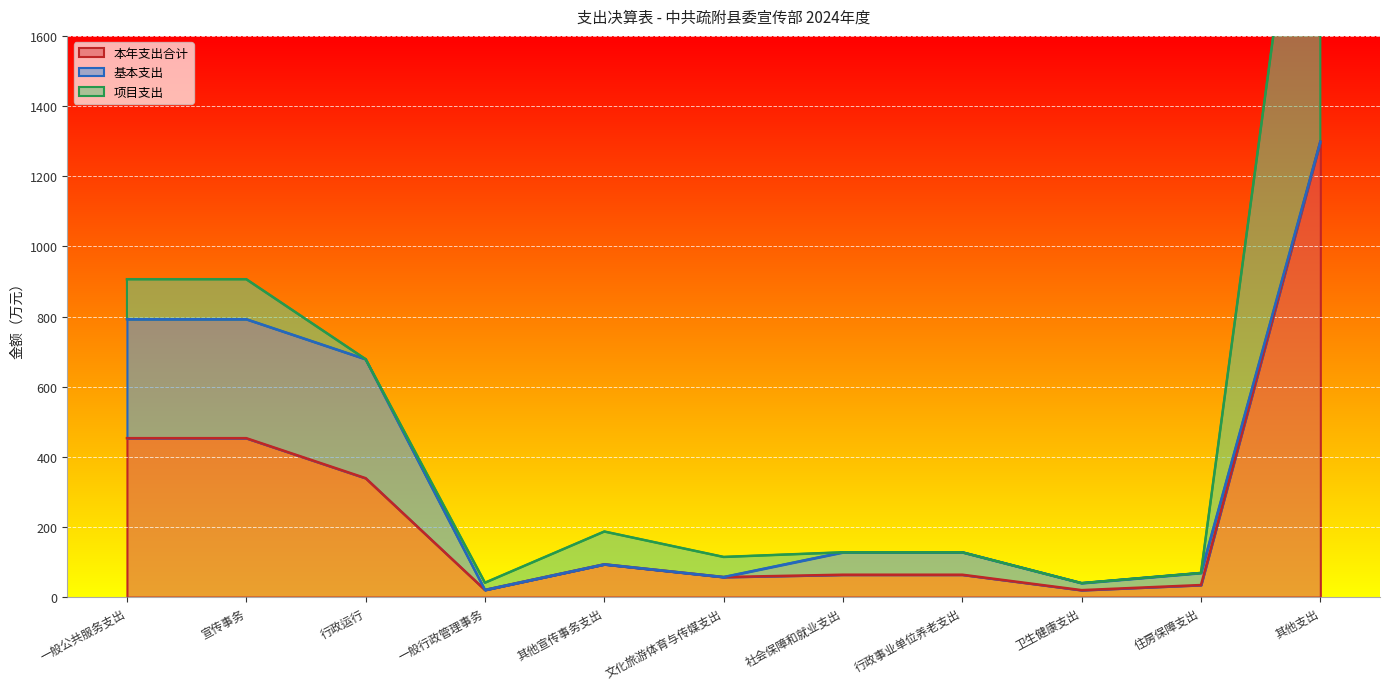

What is the maximum value for 本年支出合计?

1298.7